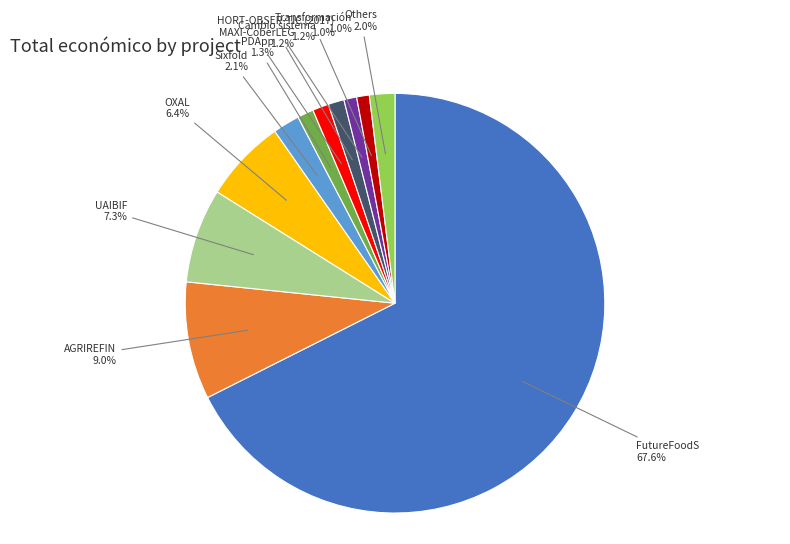

To the nearest percent, what is the difference between the largest and smallest slice percentages?

67%